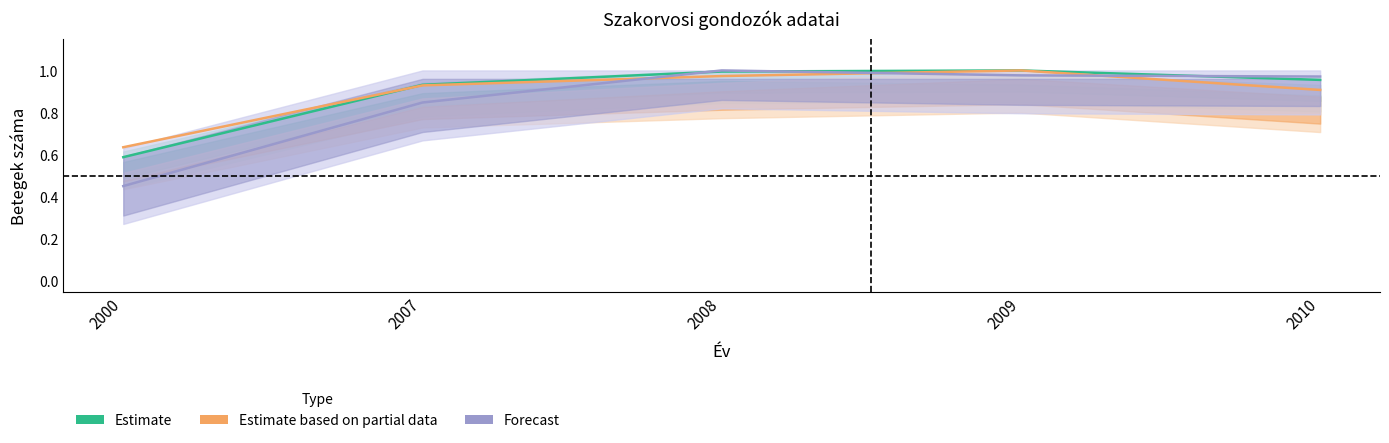

True or false: Estimate has a value of 1.0 at 2010.

True